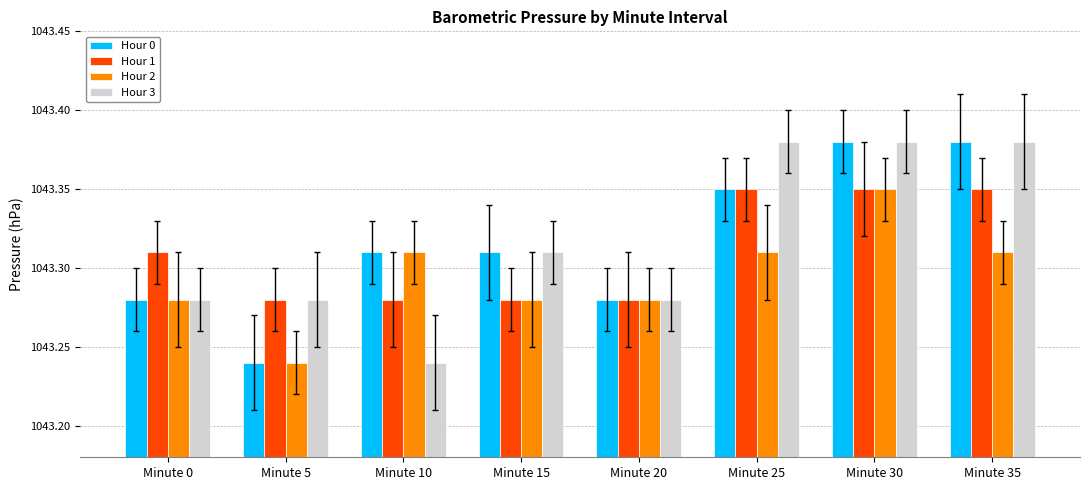

How many bars are there in each group?

4